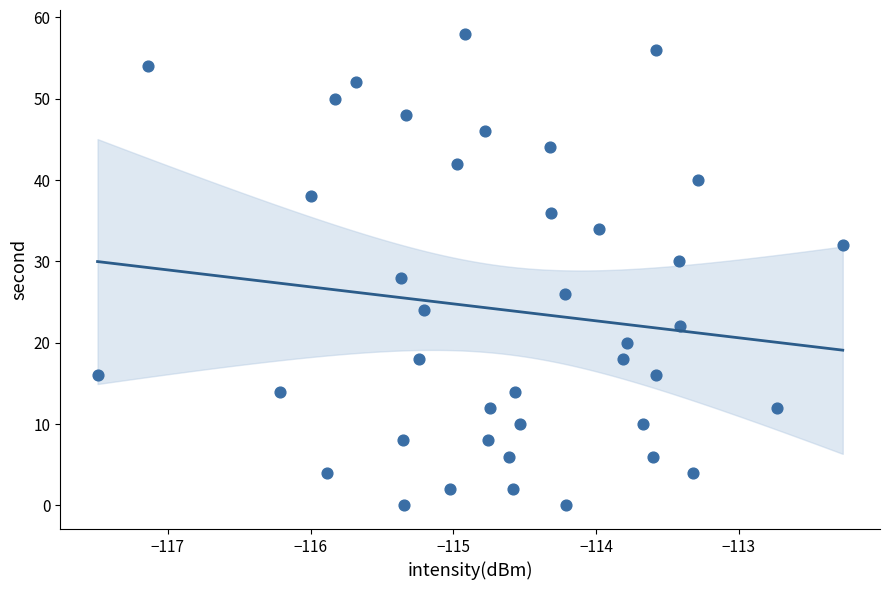

What is the range of Y values (max minus min)?

58